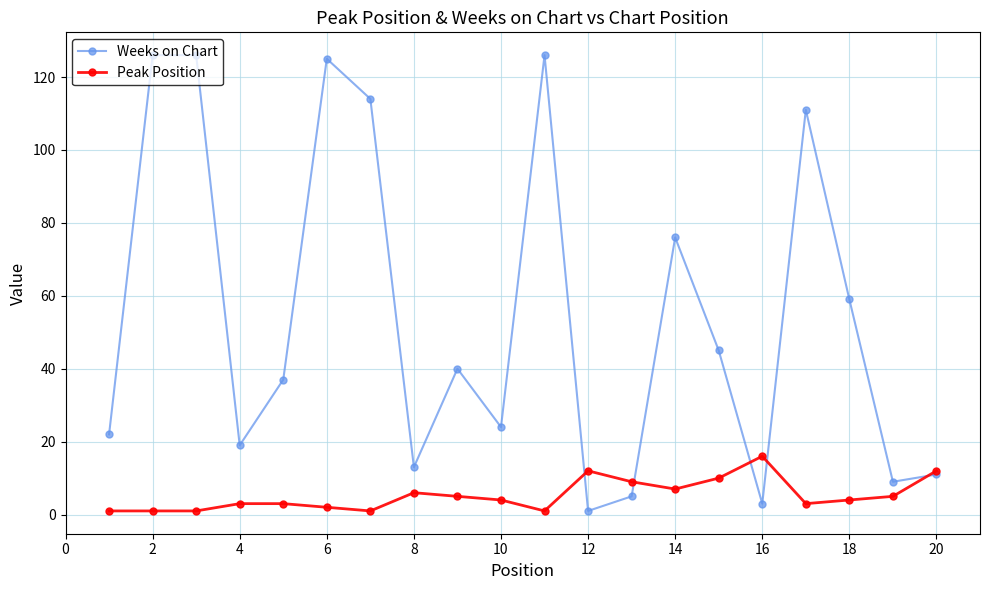

True or false: Weeks on Chart has more than 1 interior local peaks.

True